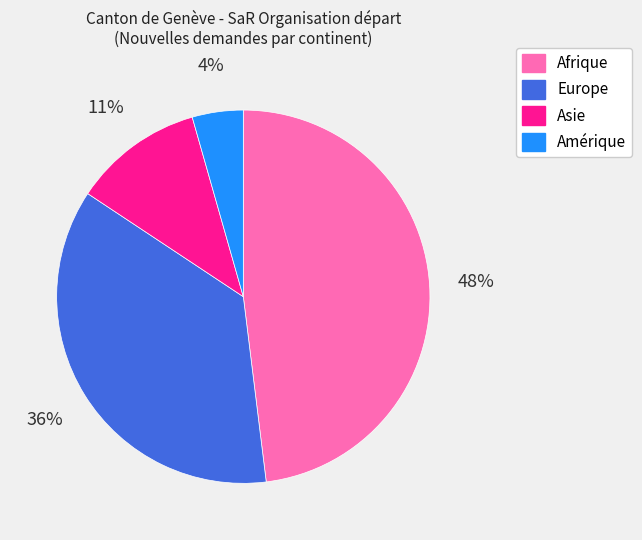

Which category has the smallest portion of the pie?

Amérique